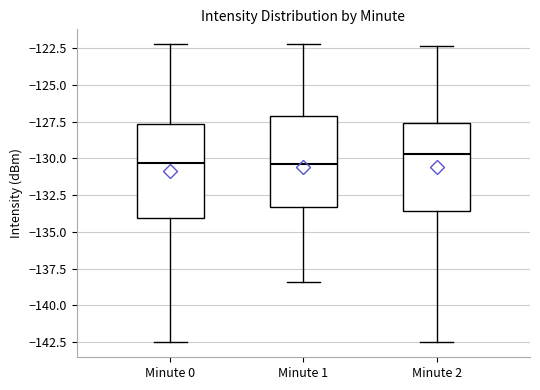

Reading left to right, read every box against the y-axis: the position of its median line, the range the box covers, and the ends of its whiskers. The values are not printed on the chart, so give them approximately, as read against the axis.

Minute 0: median -130.5, box -134.0 to -127.5, whiskers -142.5 to -122.0
Minute 1: median -130.5, box -133.5 to -127.0, whiskers -138.5 to -122.0
Minute 2: median -129.5, box -133.5 to -127.5, whiskers -142.5 to -122.5